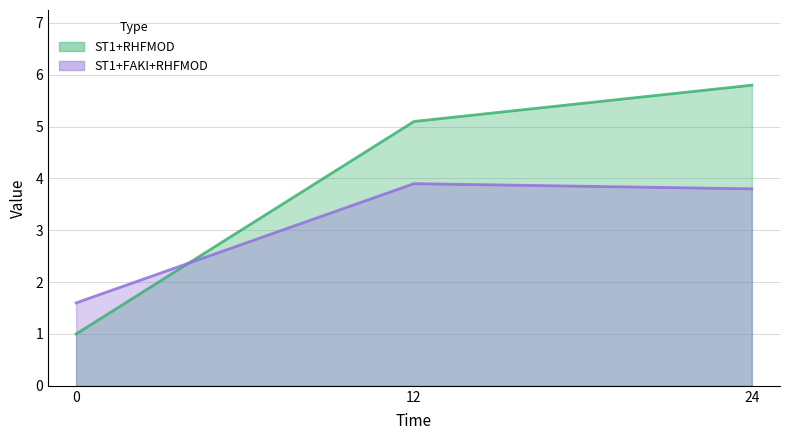

Which series has the largest total across all categories?

ST1+RHFMOD